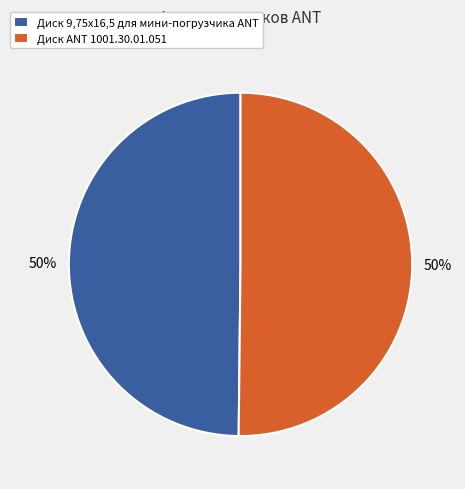

How many segments does this pie chart have?

2